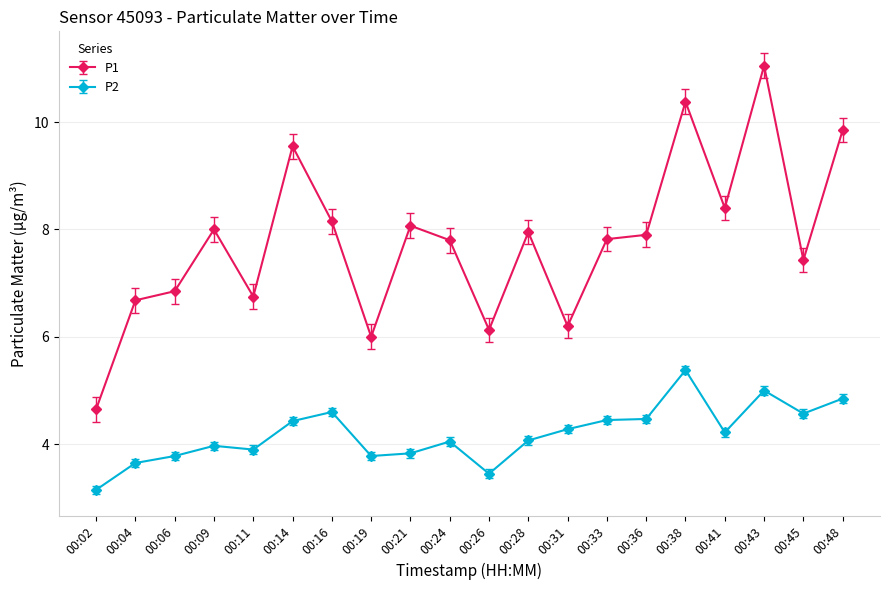

What is the average value of the P2 series?

4.2